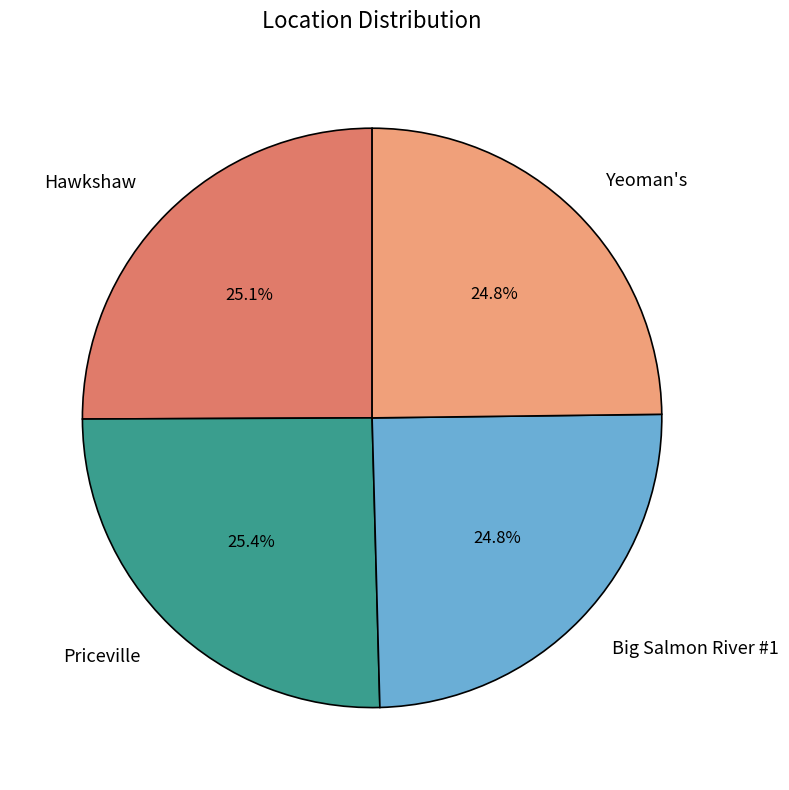

How much of the chart is everything except Hawkshaw?

74.9%